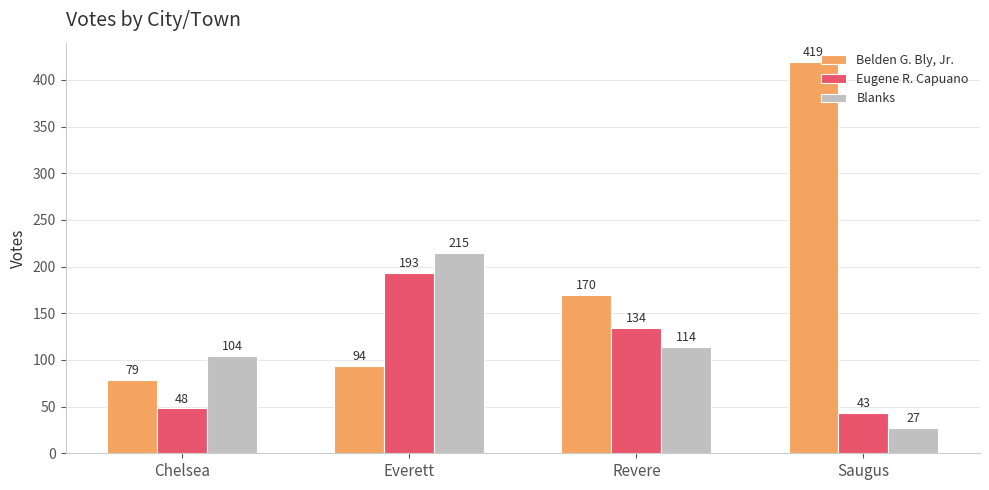

What is the average value of the Blanks series?

115